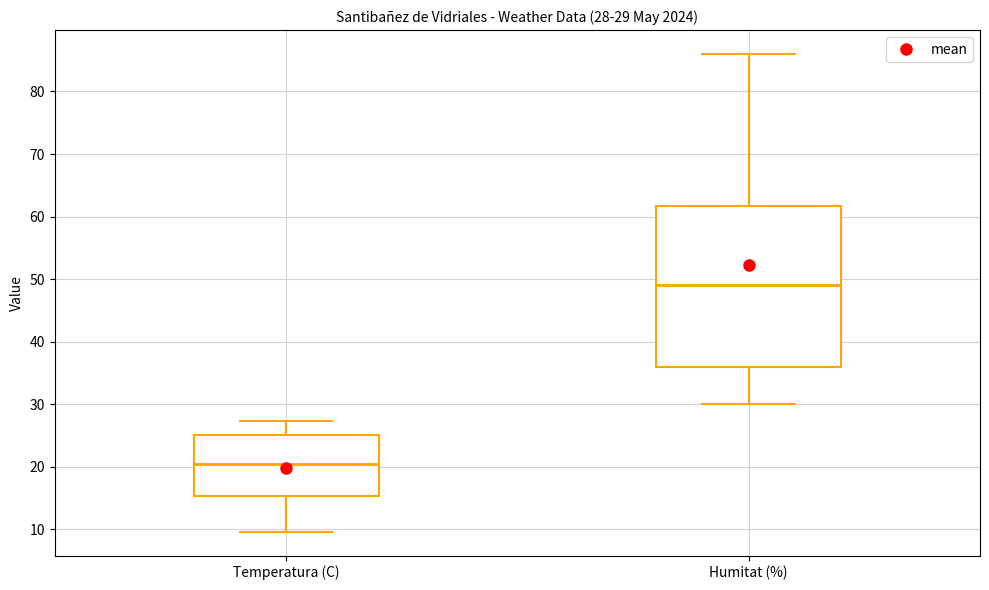

Which box has the highest median line?

Humitat (%)